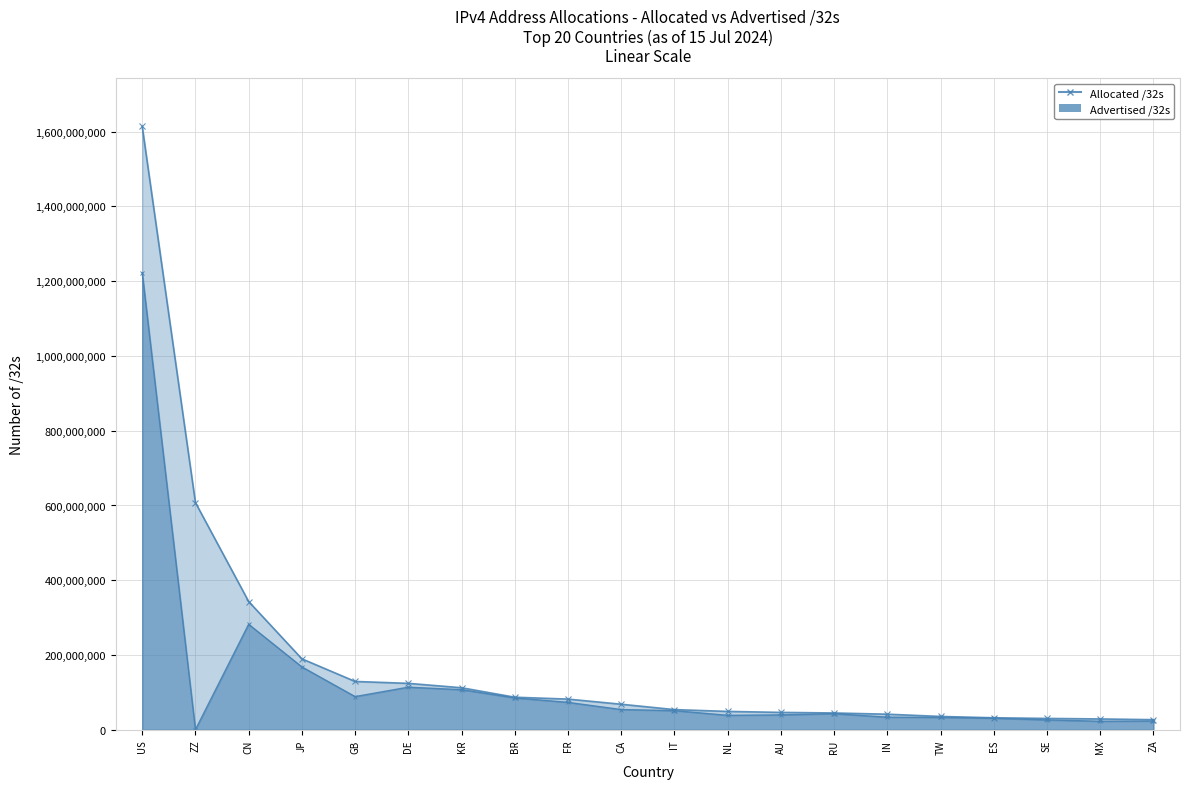

True or false: Advertised /32s and Allocated /32s cross at least once.

False